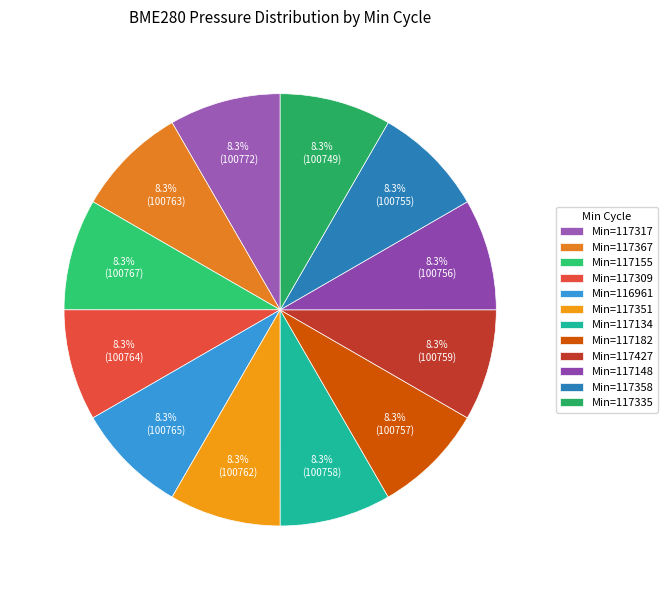

How many slices are in this pie chart?

12